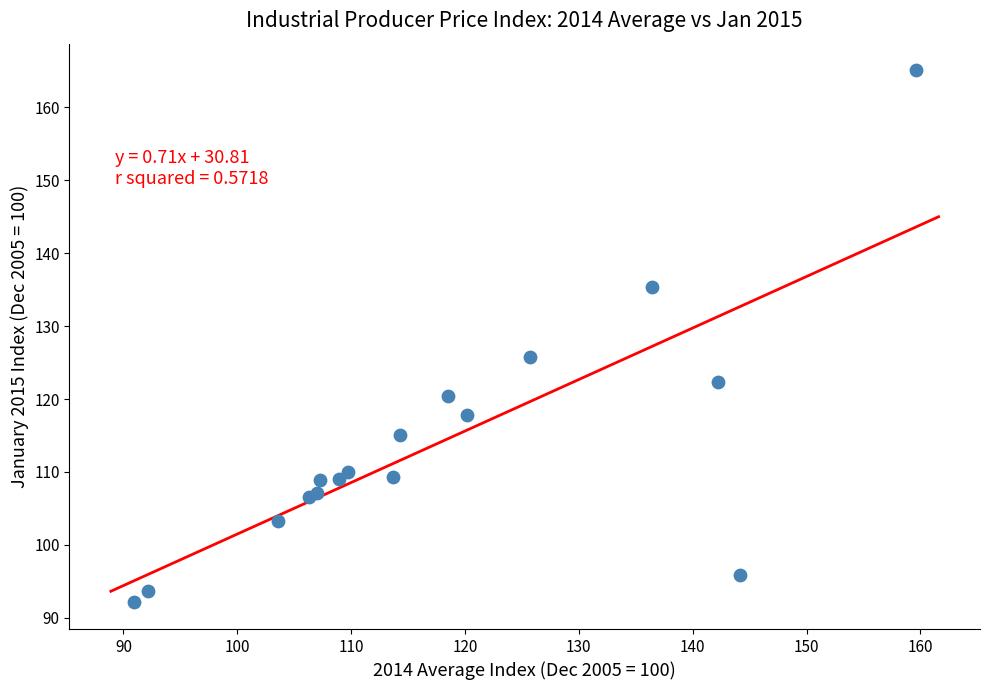

What Y value in the scatter plot is closest to 128?

125.8